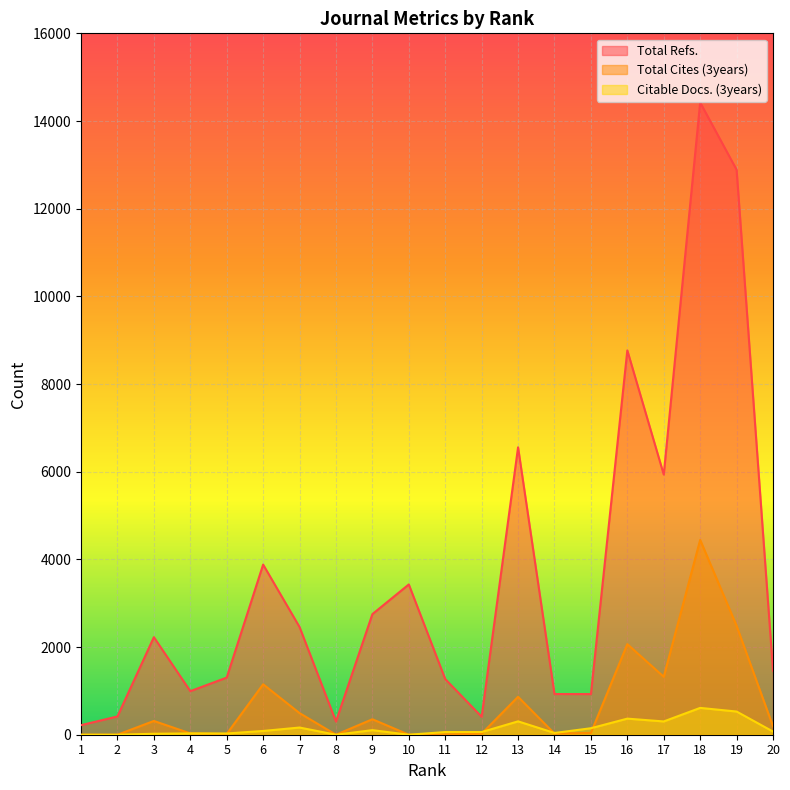

What are all the series names shown in the legend?

Total Refs., Total Cites (3years), Citable Docs. (3years)